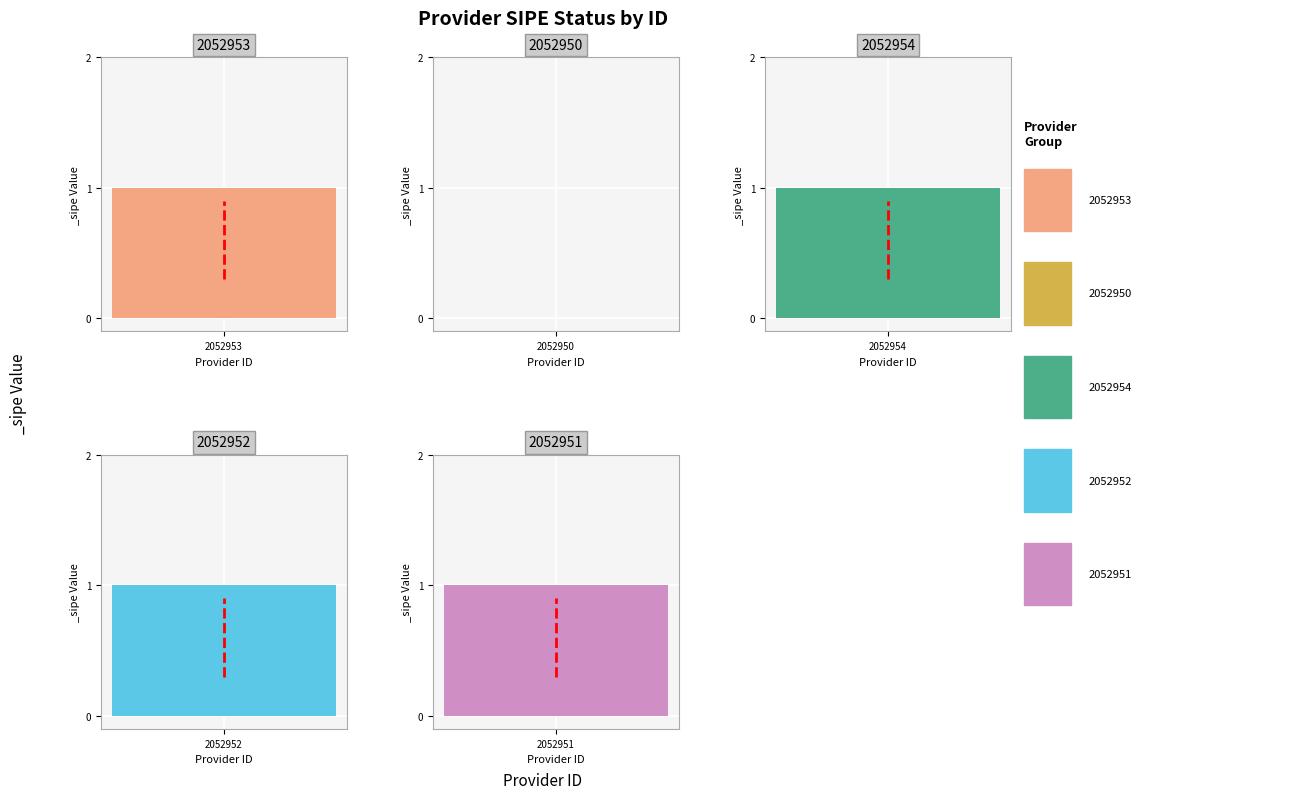

What position from the left is 2052954?

3